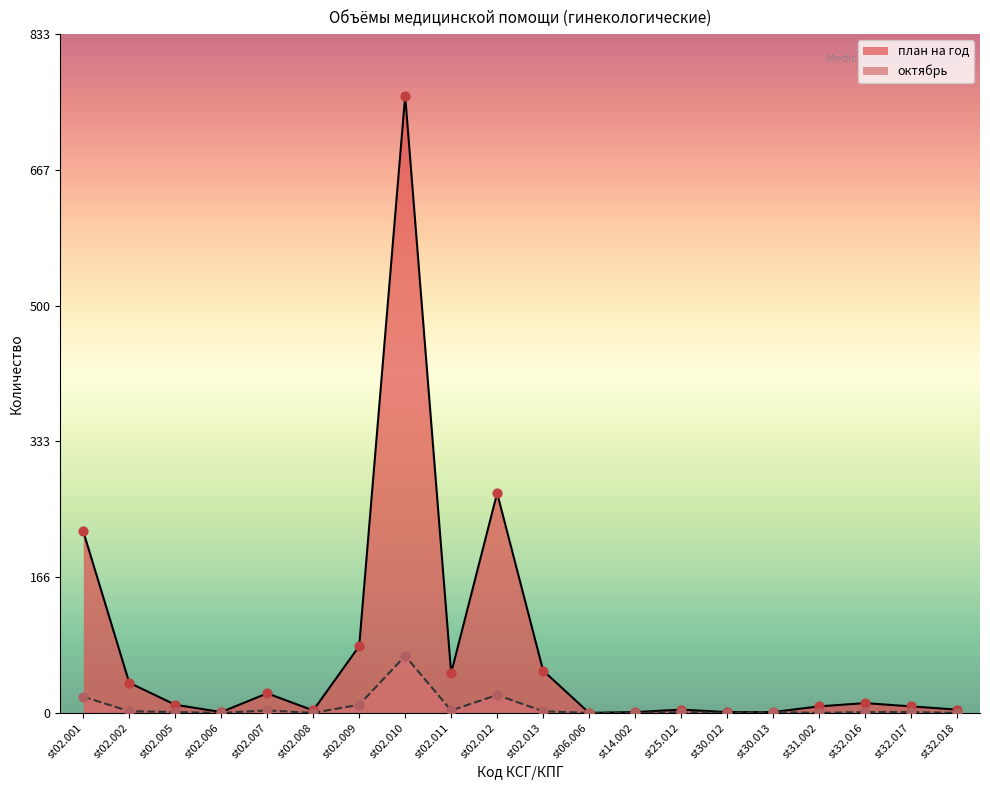

What are all the series names shown in the legend?

план на год, октябрь